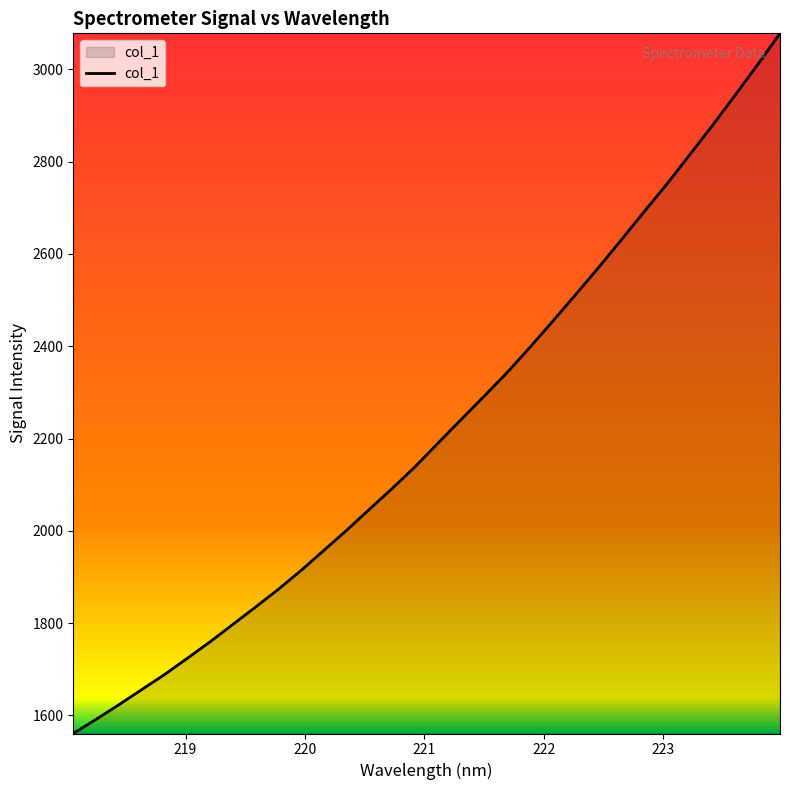

True or false: there are more than 0 points higher than both neighbors.

False